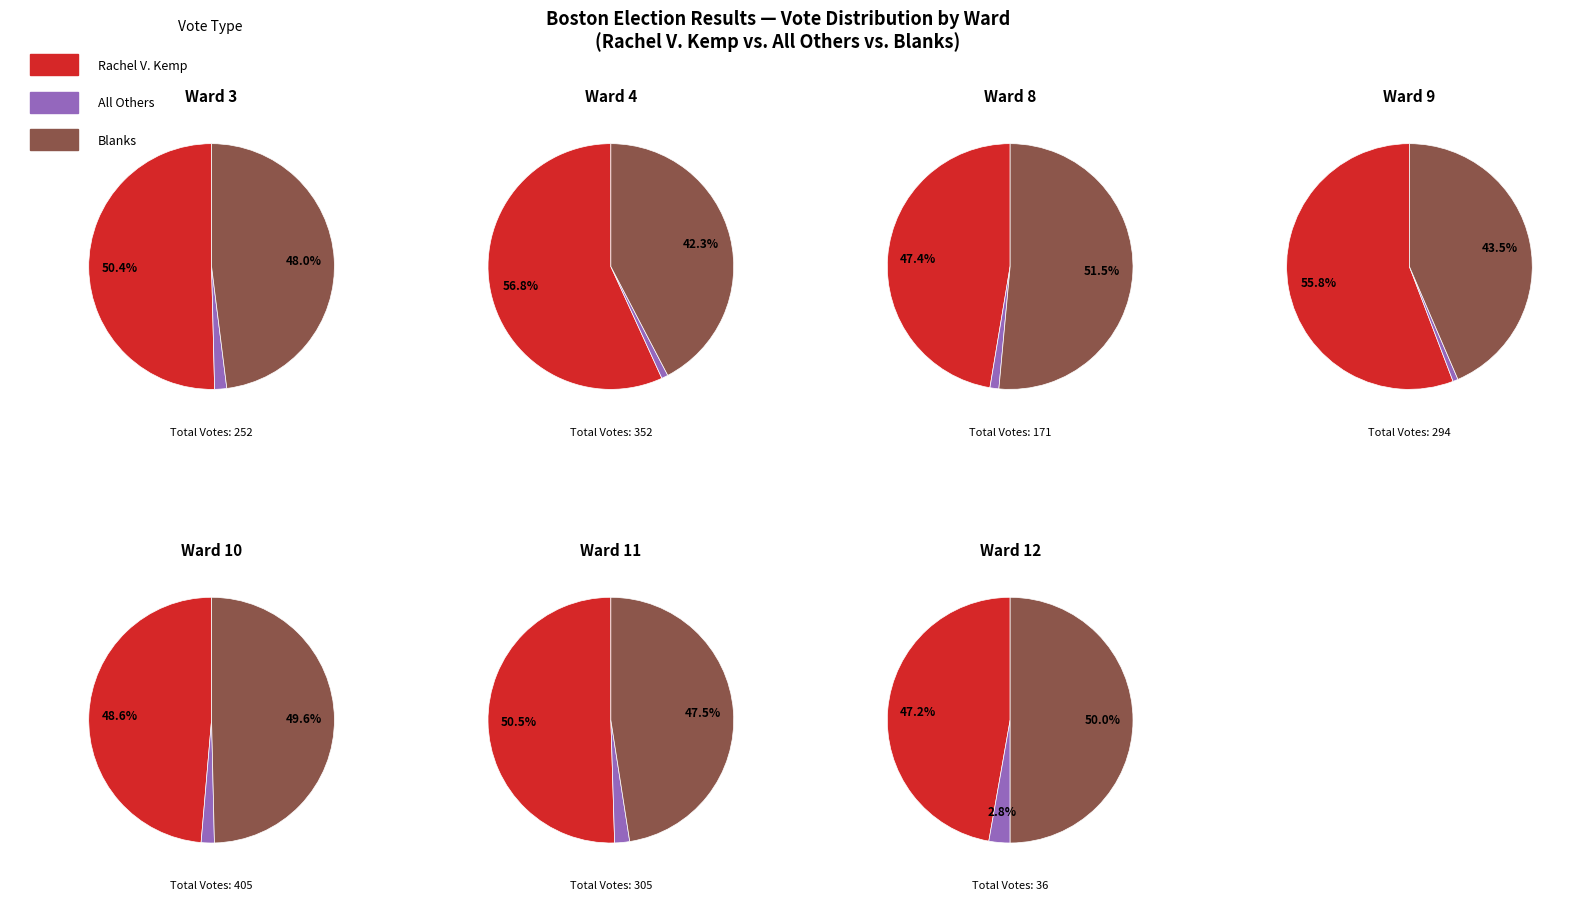

Which series has the largest range (max minus min)?

Rachel V. Kemp